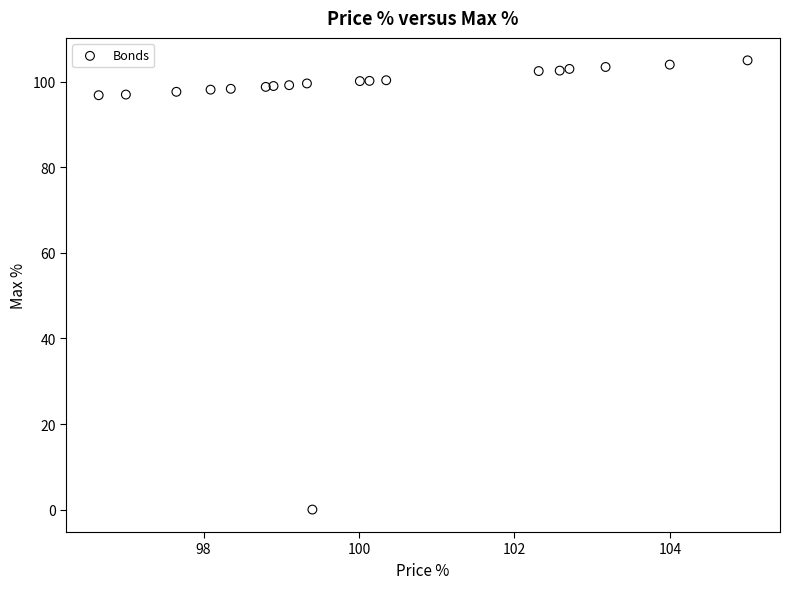

What is the range of Y values (max minus min)?

105.0